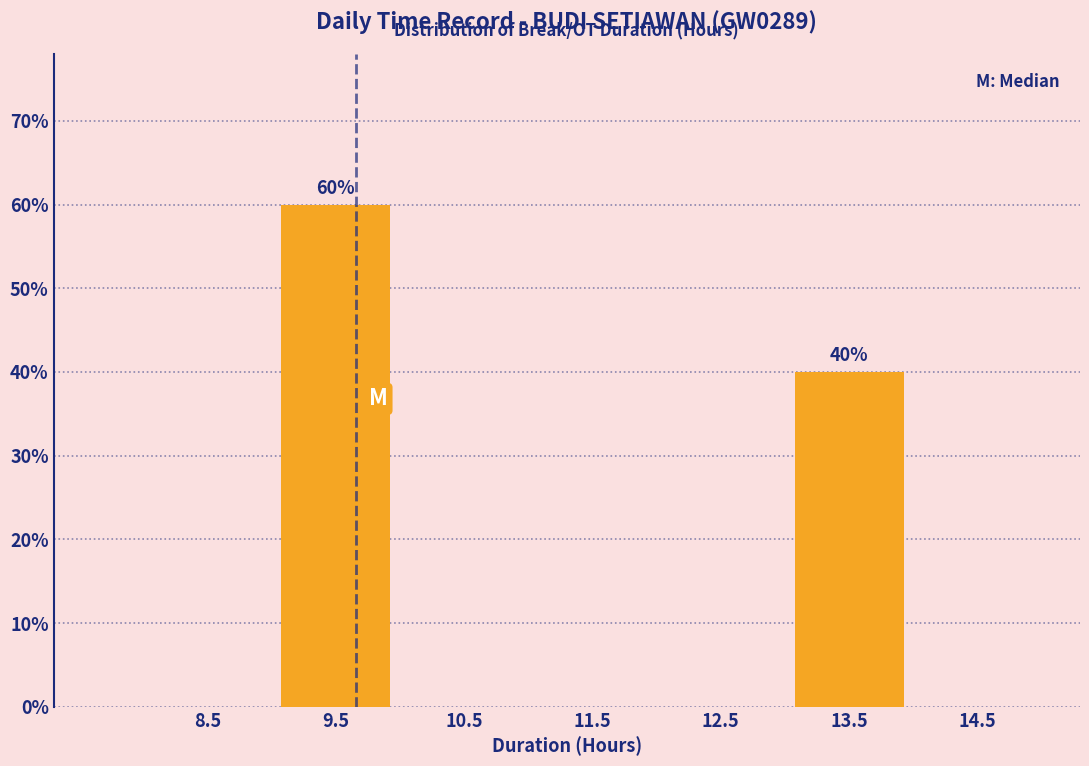

Reading left to right, transcribe all the data shown in this chart.

8.5=0	9.5=60	10.5=0	11.5=0	12.5=0	13.5=40	14.5=0